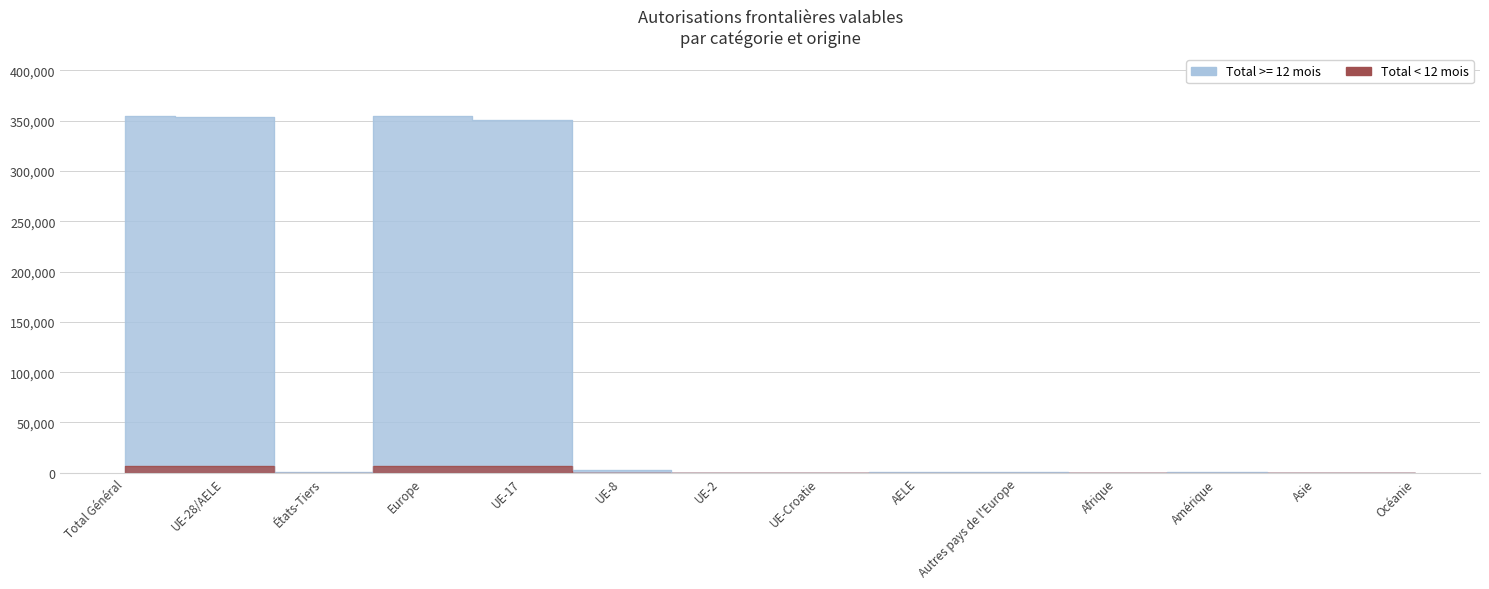

In Total >= 12 mois, how many points are lower than both neighbors (excluding endpoints)?

3